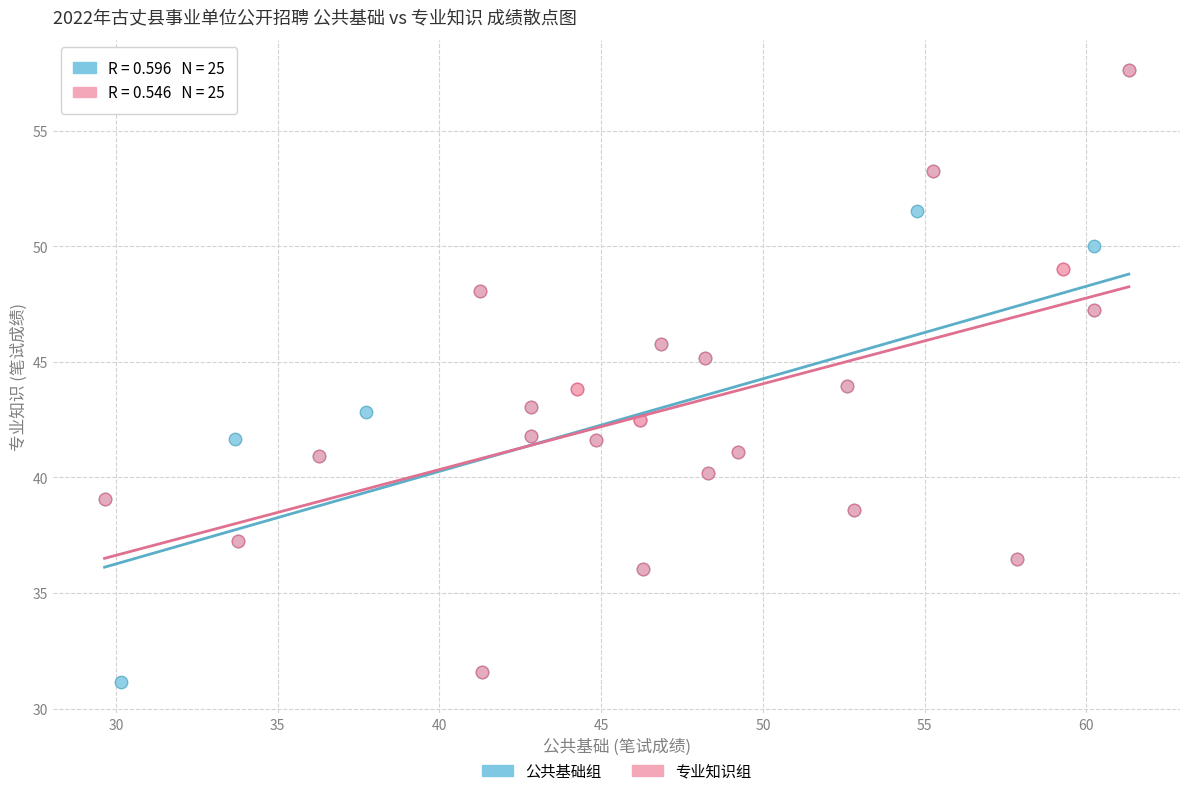

What are all the series names shown in the legend?

公共基础组, 专业知识组